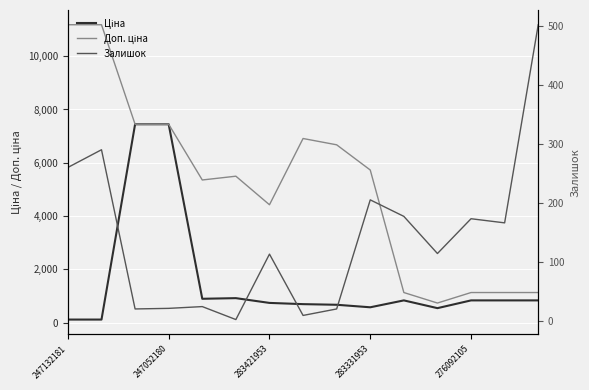

True or false: Залишок and Ціна intersect in this chart.

True